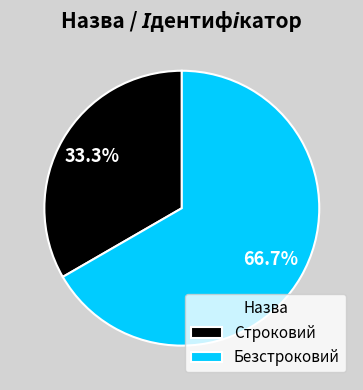

What percentage do Безстроковий and Строковий together represent?

100.0%